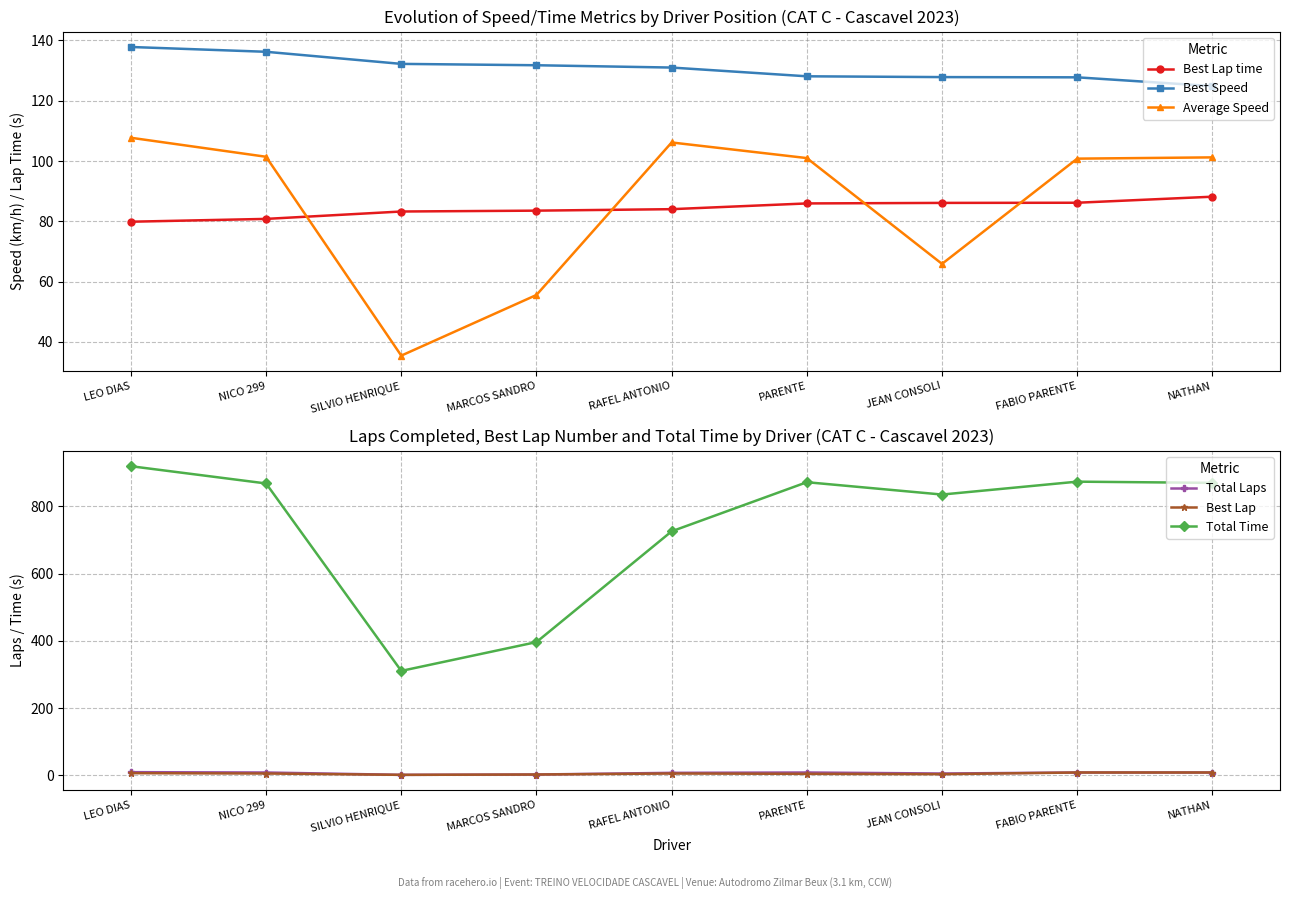

Where is Best Speed nearest to the value 131?

RAFEL ANTONIO